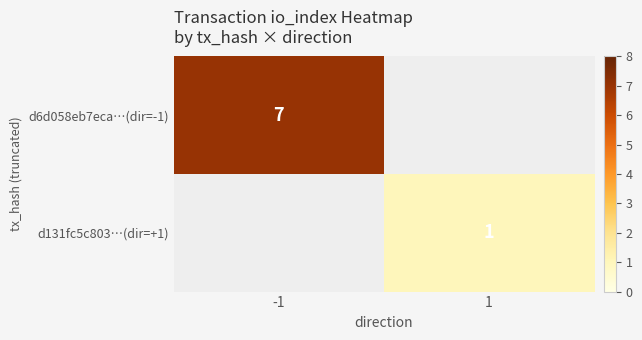

At how many categories does at least one series exceed 6?

1